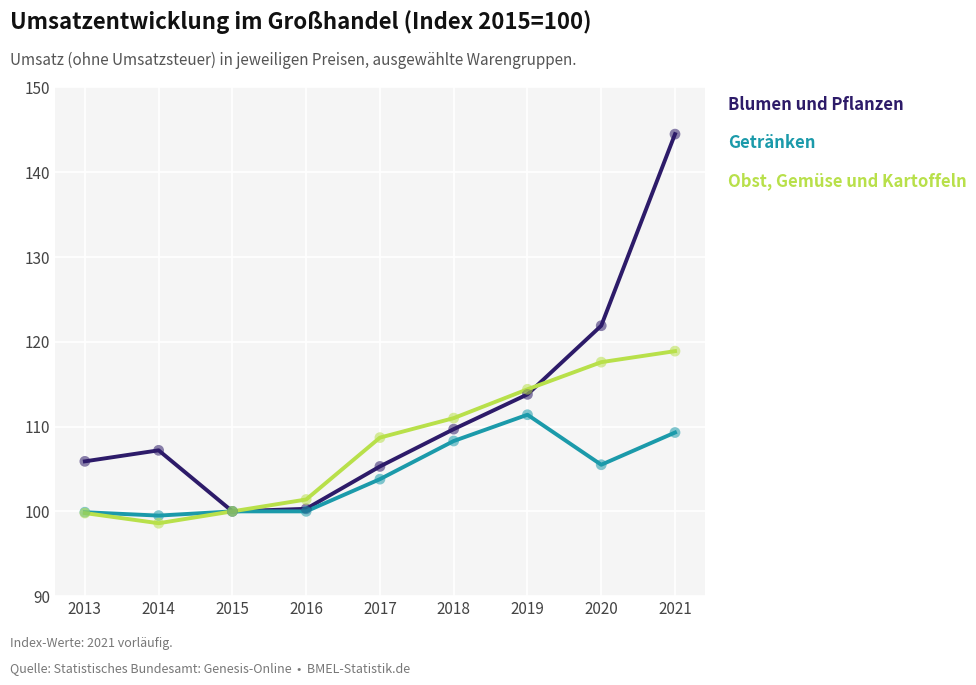

Which series has the widest spread of values?

Blumen und Pflanzen